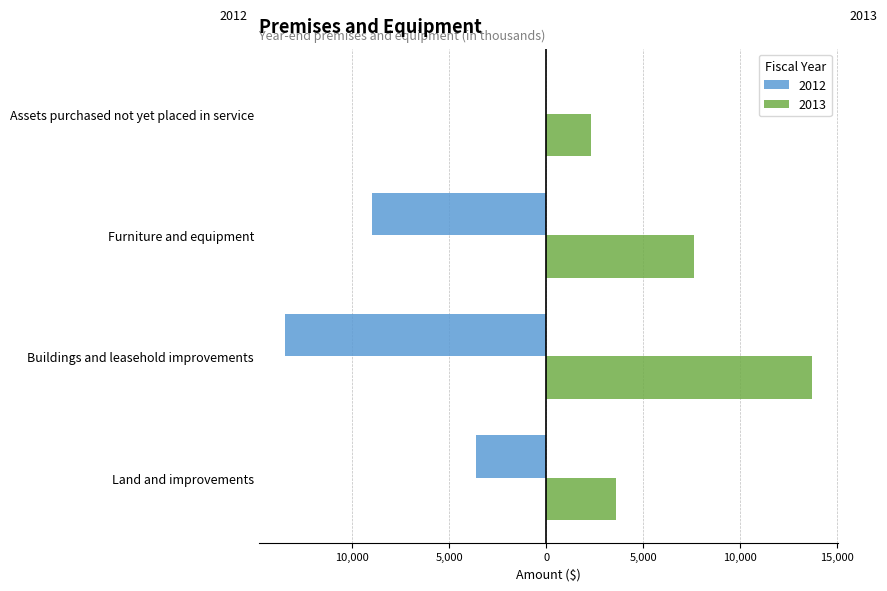

What are all the series names shown in the legend?

2012, 2013